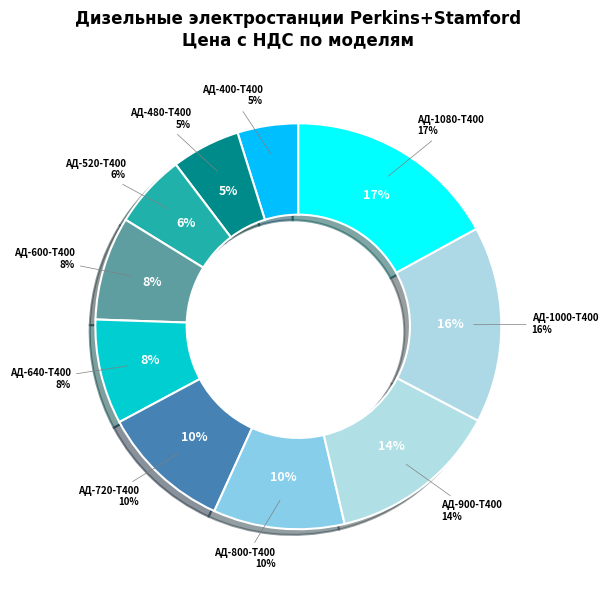

Is there any slice that represents more than half of the pie?

No